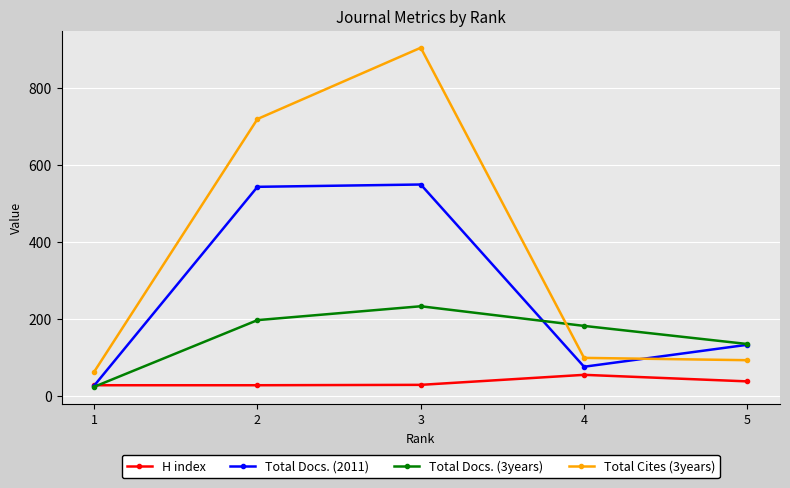

Between 2 and 5, which series saw the biggest shift?

Total Cites (3years)